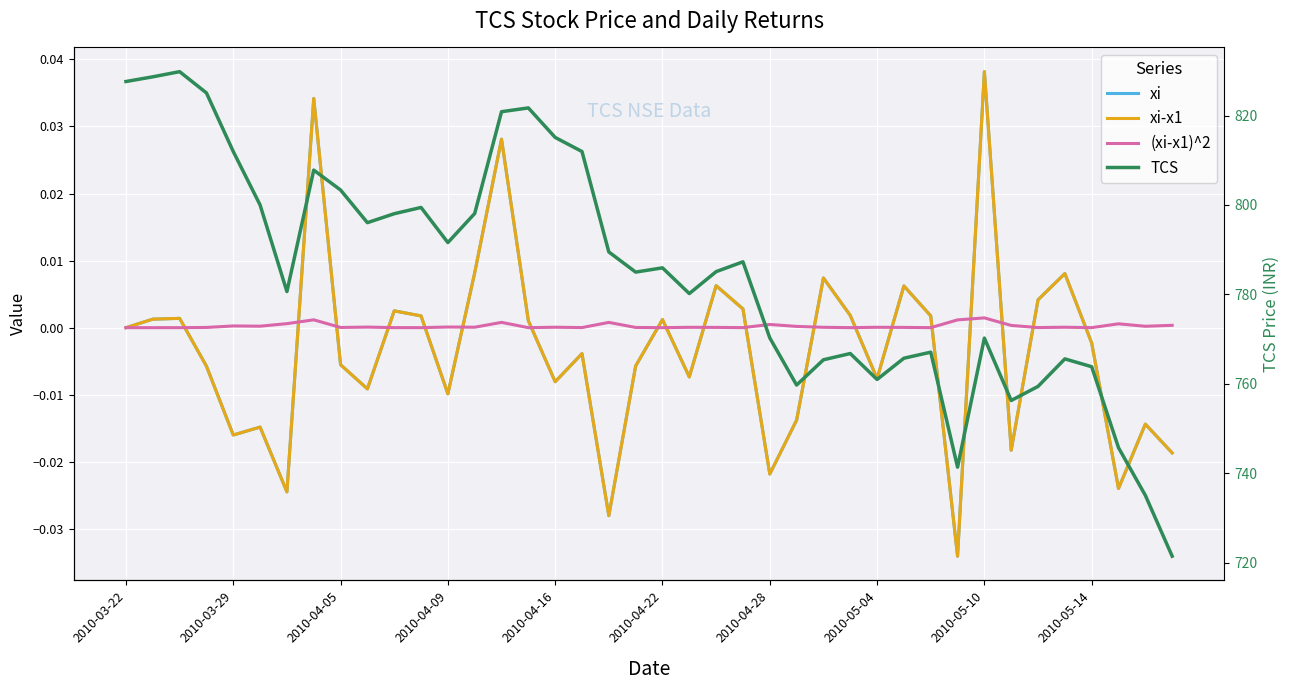

Between 11 and 30, which series saw the biggest shift?

TCS